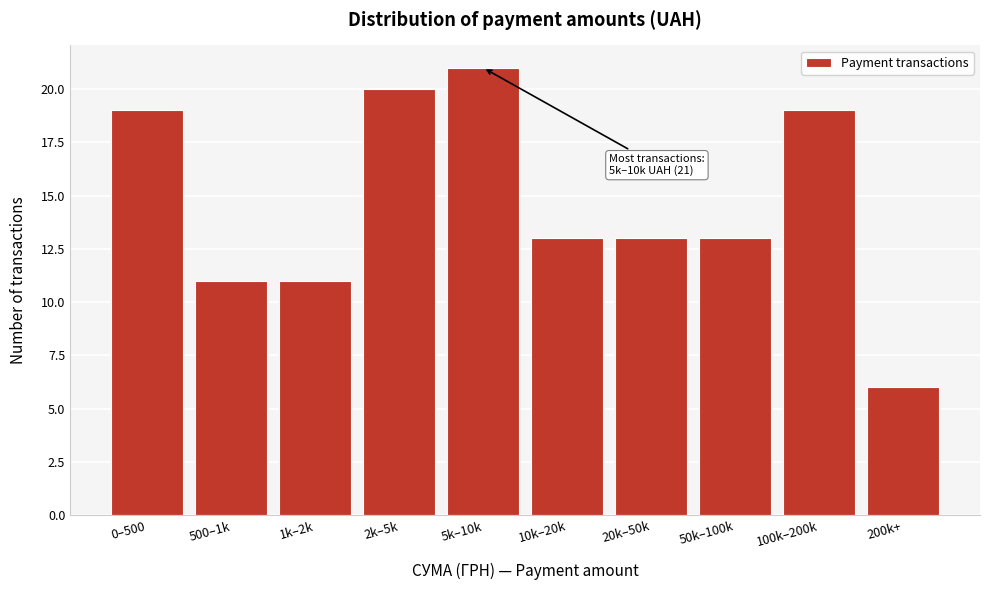

Reading right to left, list all the values displayed in this chart.

200k+=6	100k–200k=19	50k–100k=13	20k–50k=13	10k–20k=13	5k–10k=21	2k–5k=20	1k–2k=11	500–1k=11	0–500=19